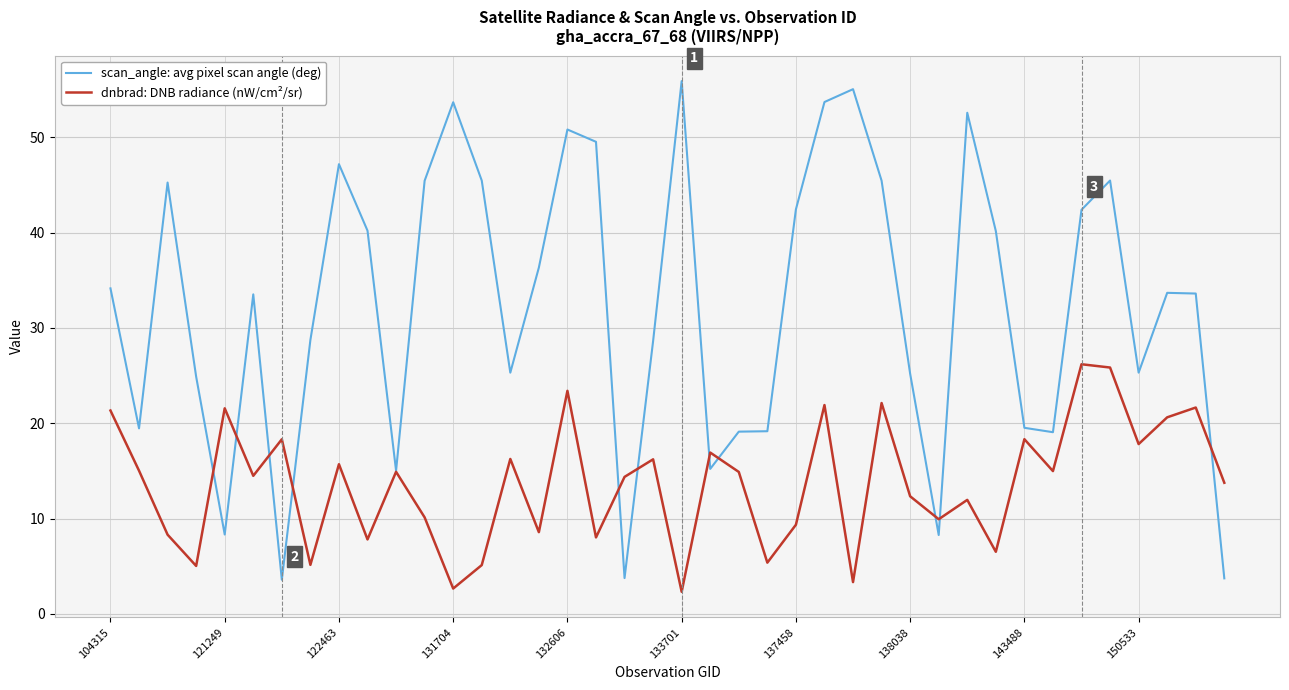

What is the maximum value shown in the chart?

55.9